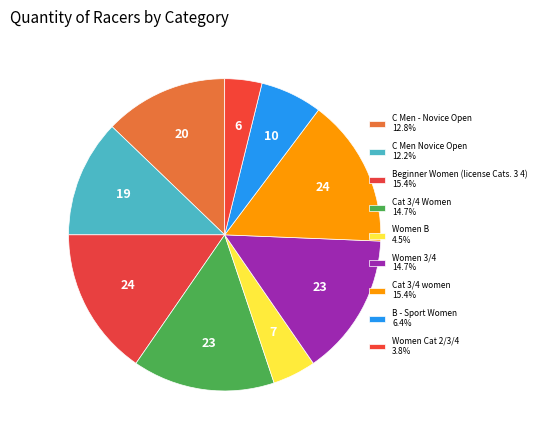

What is the change in value from Women B to Women 3/4?

+16